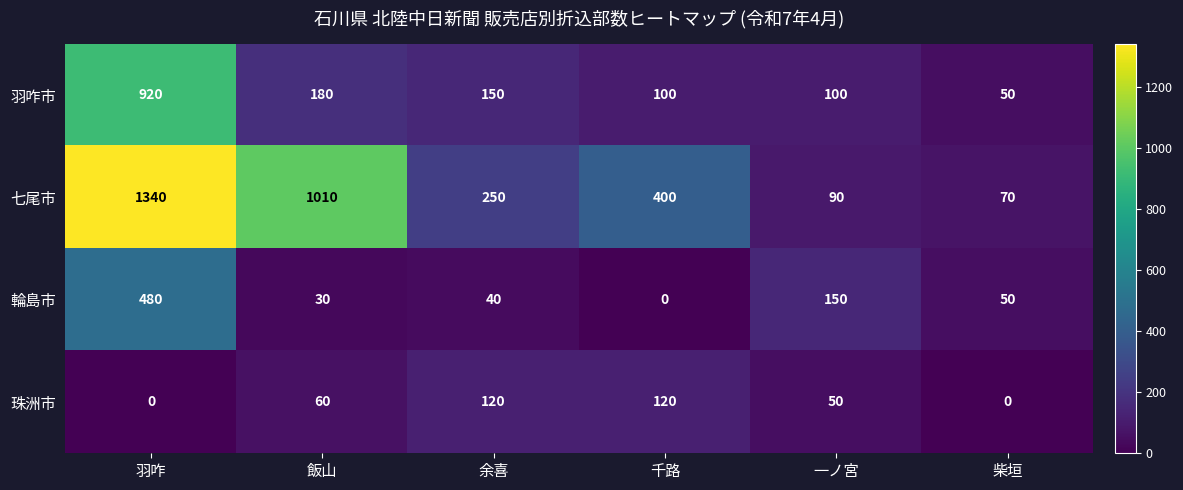

What is the difference between the second highest and minimum values in the 珠洲市 series?

120